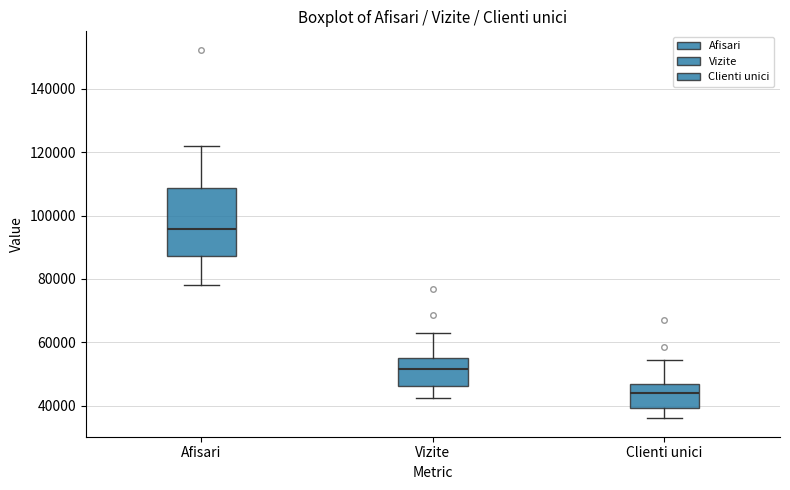

Reading left to right, transcribe this box plot: for each box, give where its median line is, the range the box spans, and where its two whiskers end, as read against the y-axis. The values are not printed on the chart, so give them approximately, as read against the axis.

Afisari: median 96000, box 88000 to 108000, whiskers 78000 to 122000
Vizite: median 52000, box 46000 to 54000, whiskers 42000 to 62000
Clienti unici: median 44000, box 40000 to 46000, whiskers 36000 to 54000